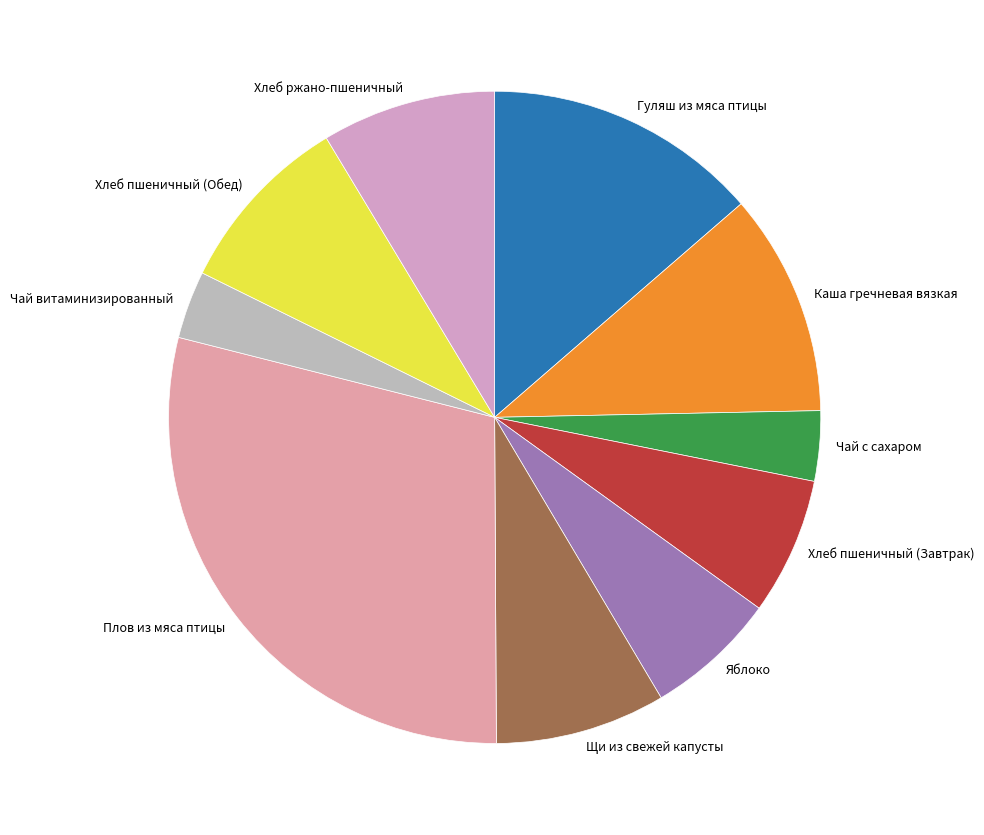

Count the number of slices in the pie.

10